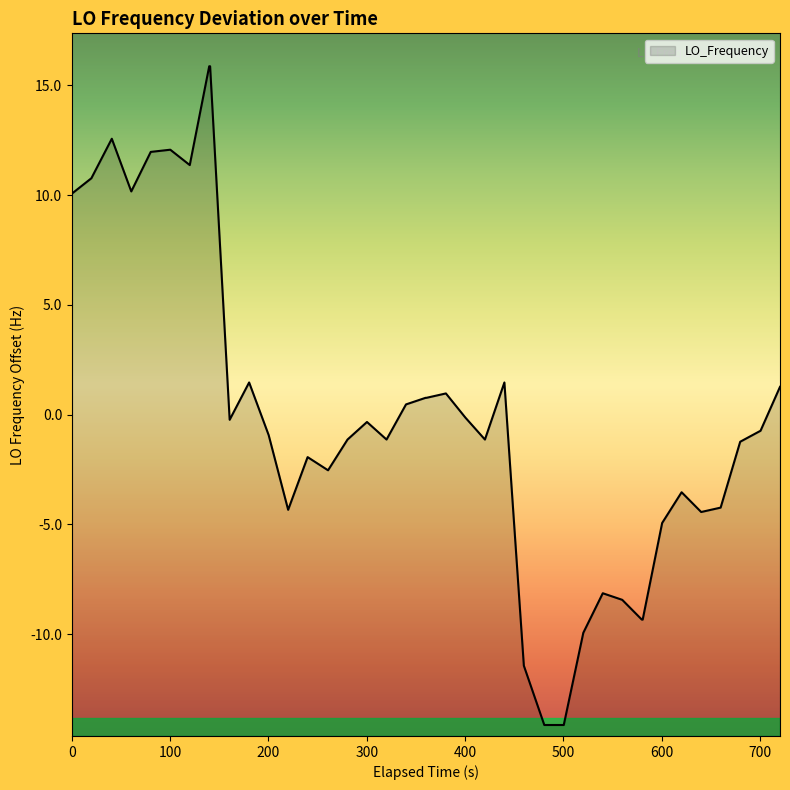

Does the chart display data point markers on the line(s)?

No